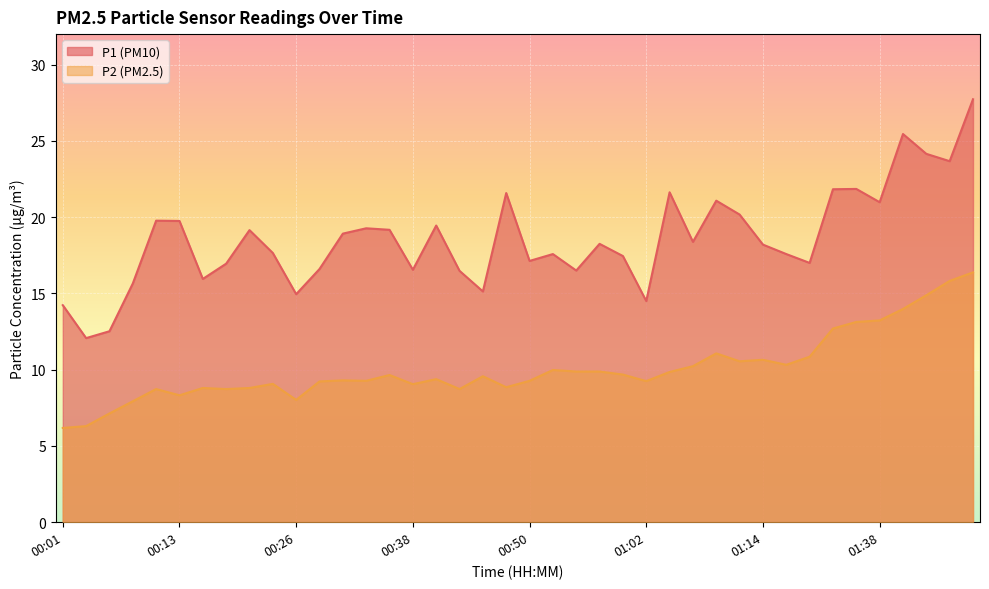

Rank the series by their maximum value, from lowest to highest.

P2, P1